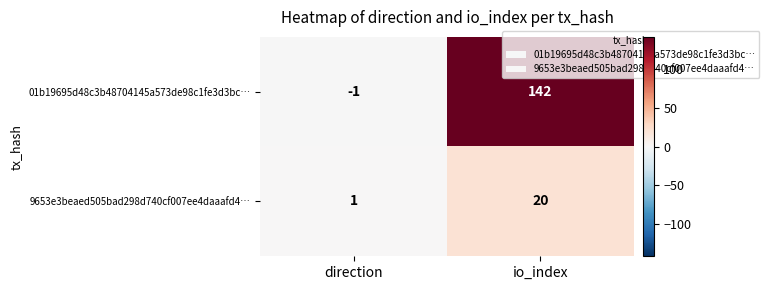

Which series has the largest range (max minus min)?

01b19695d48c3b48704145a573de98c1fe3d3bc…